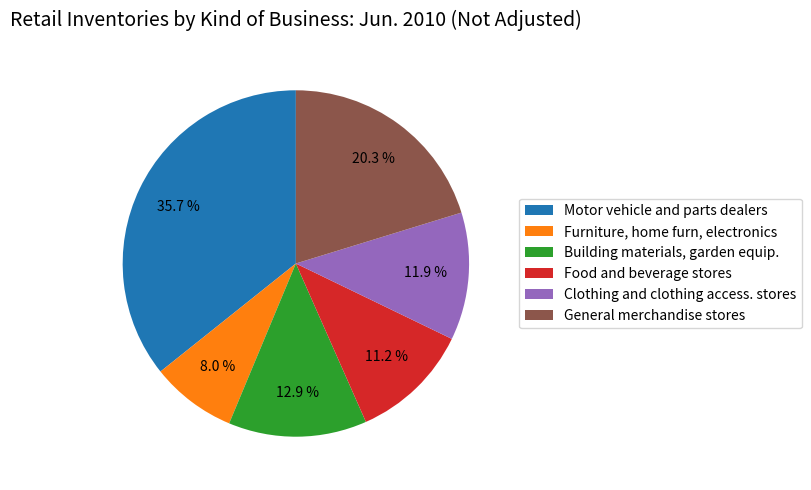

Does any single category account for the majority?

No